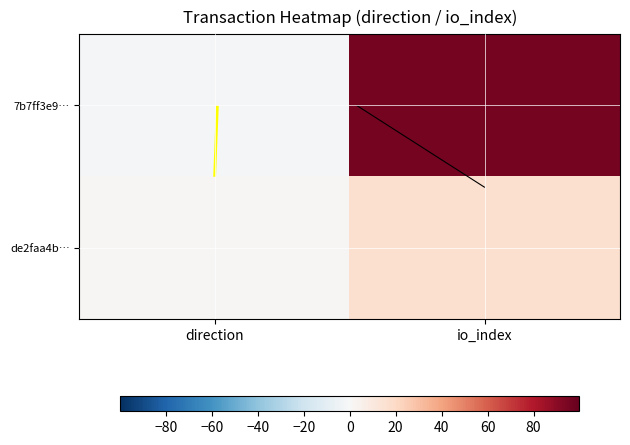

At which category does the chart reach its peak across all series?

io_index